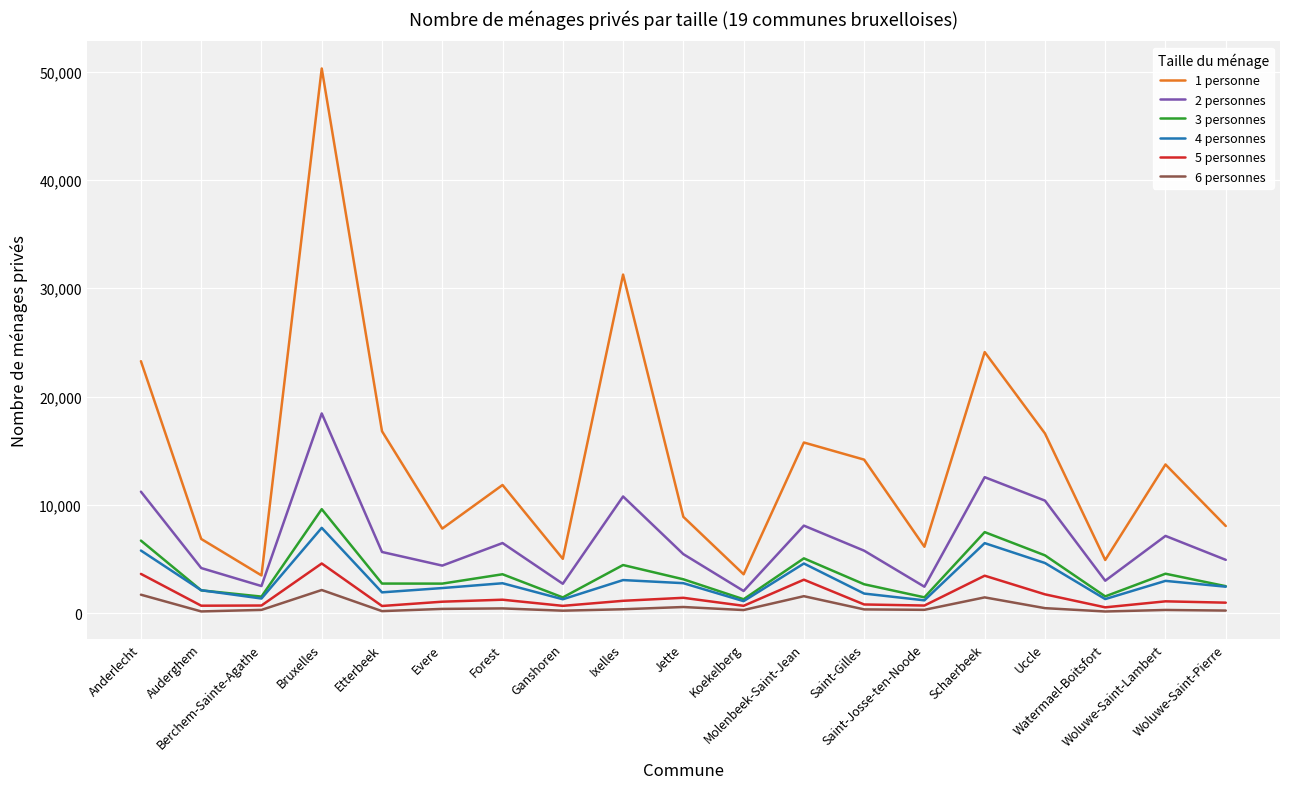

Which series has the widest spread of values?

1 personne